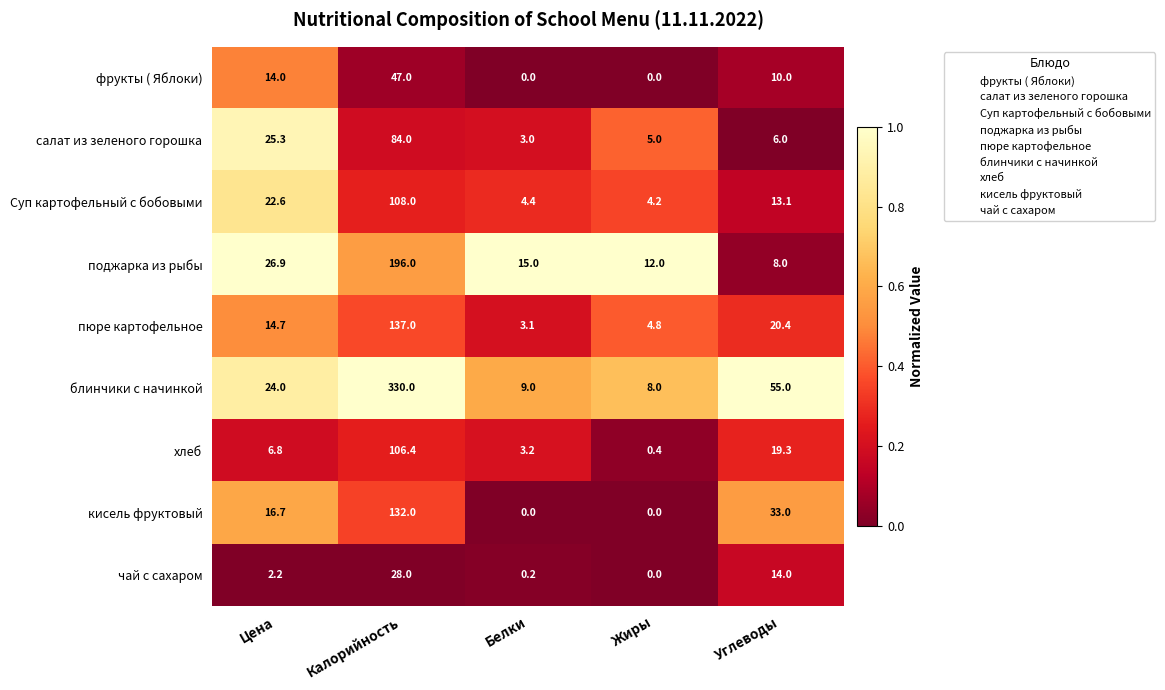

The блинчики с начинкой series shows 8.0 at Жиры. True or false?

True